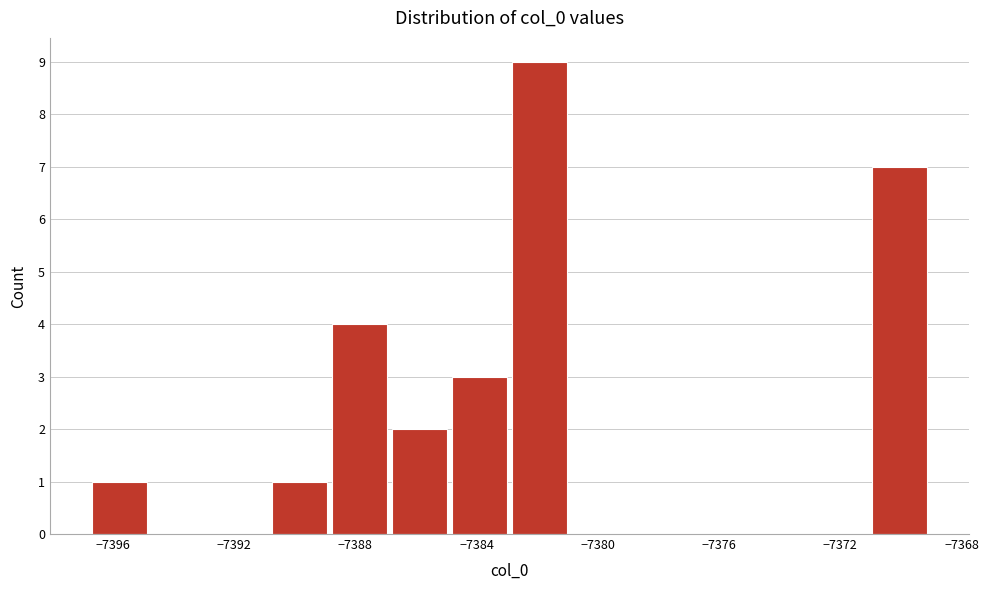

Around what value on the x-axis is the tallest bar? Give the approximate position of its centre, as read against the axis.

-7382.0